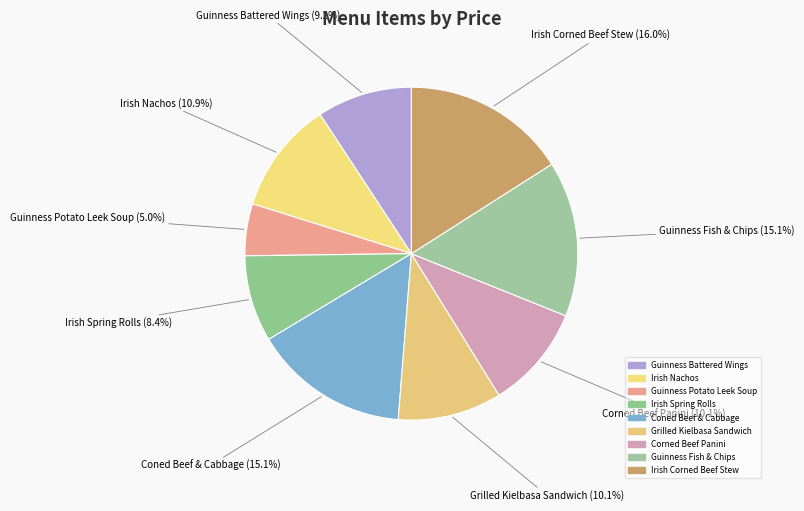

Which has a higher value, Irish Corned Beef Stew or Guinness Fish & Chips?

Irish Corned Beef Stew